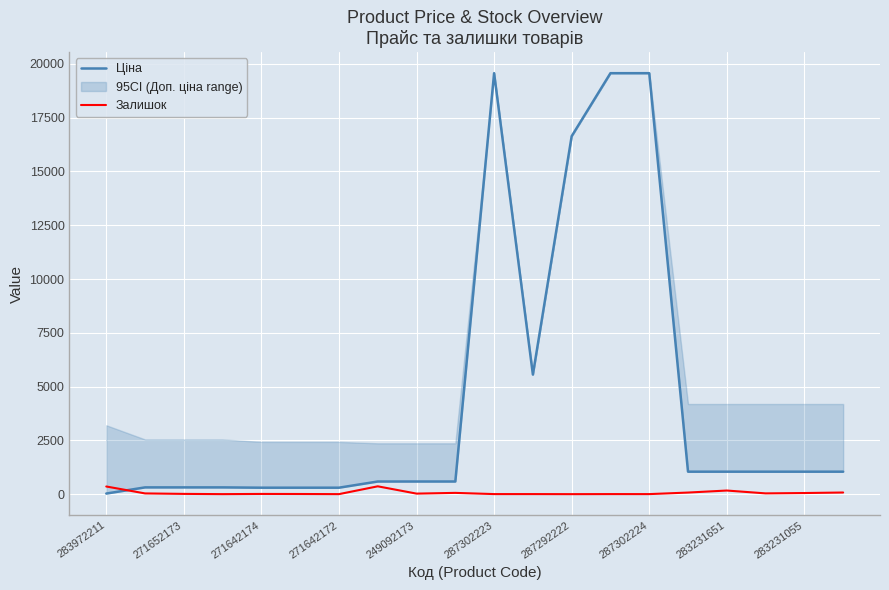

Is the value of Ціна at 14 greater than the value of Залишок at 271652173?

Yes